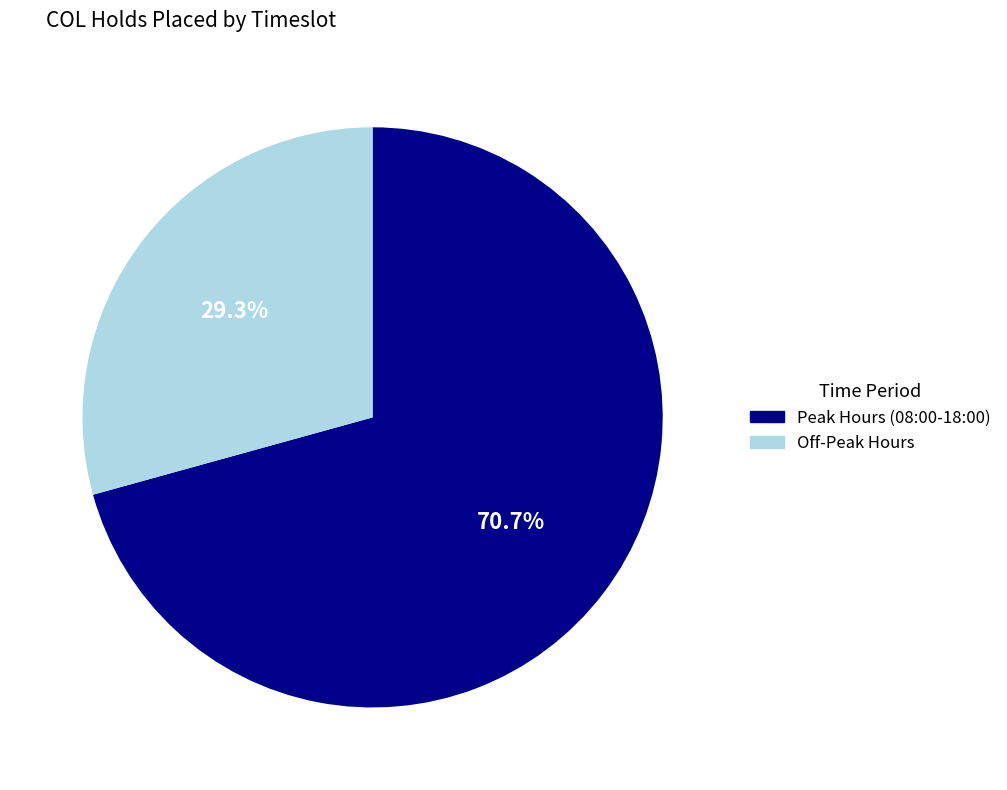

Rank the categories by value from highest to lowest.

Peak Hours (08:00-18:00), Off-Peak Hours